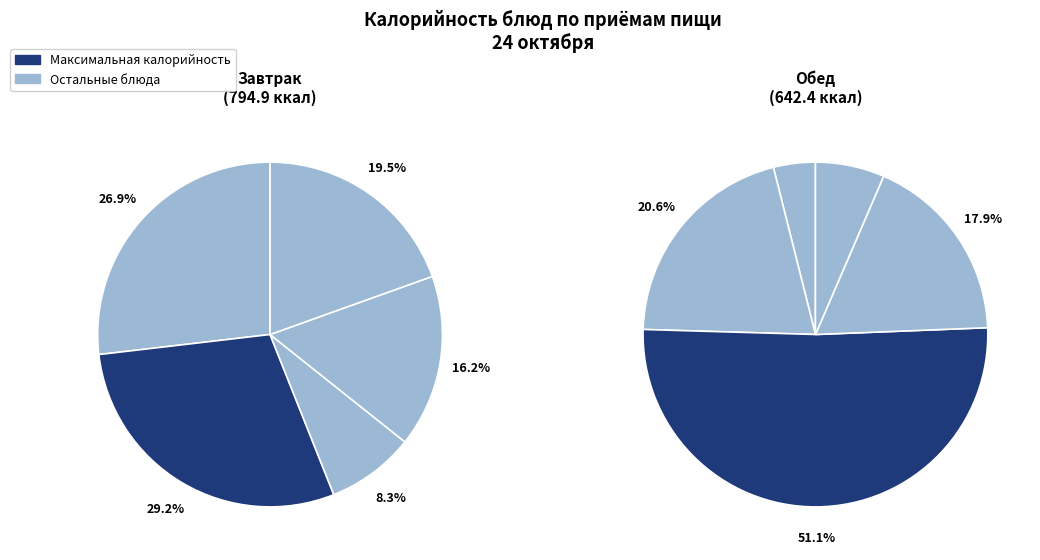

Combined, what portion of the pie is 4 and 0?

46.4%